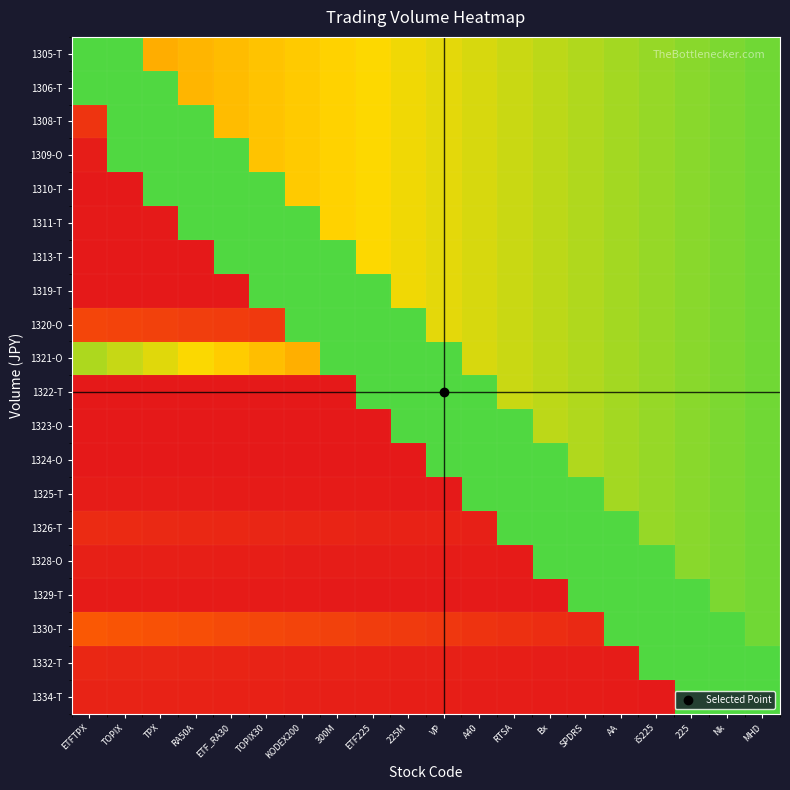

At how many categories does at least one series exceed 0?

20